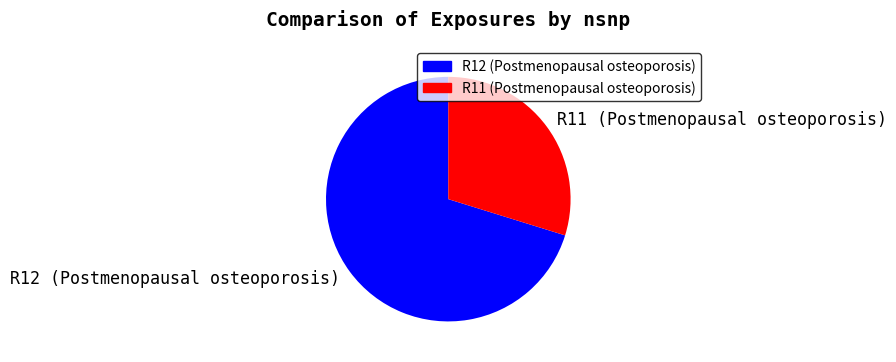

The R11 (Postmenopausal osteoporosis) slice represents 30% of the pie. True or false?

True